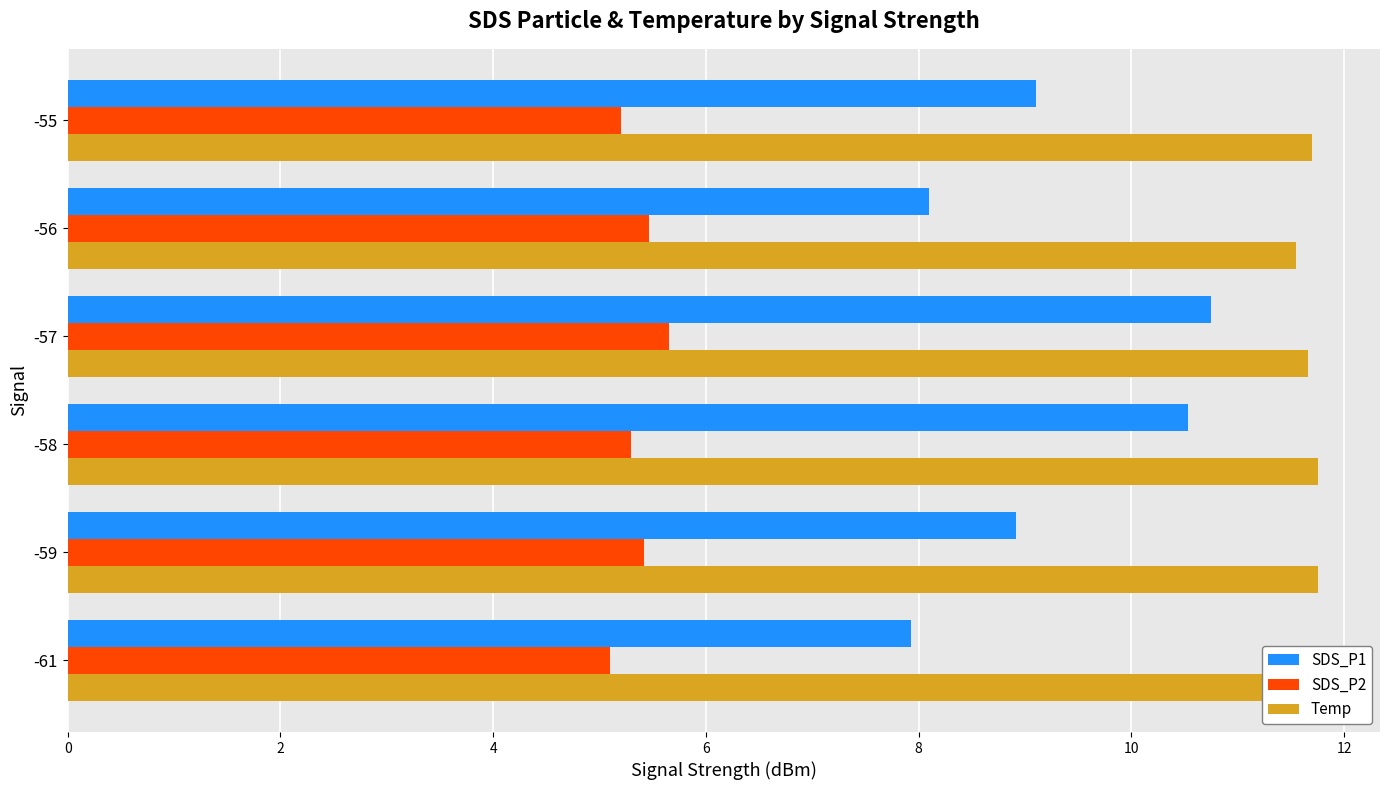

Count the Temp values in the range 11 to 12.

6